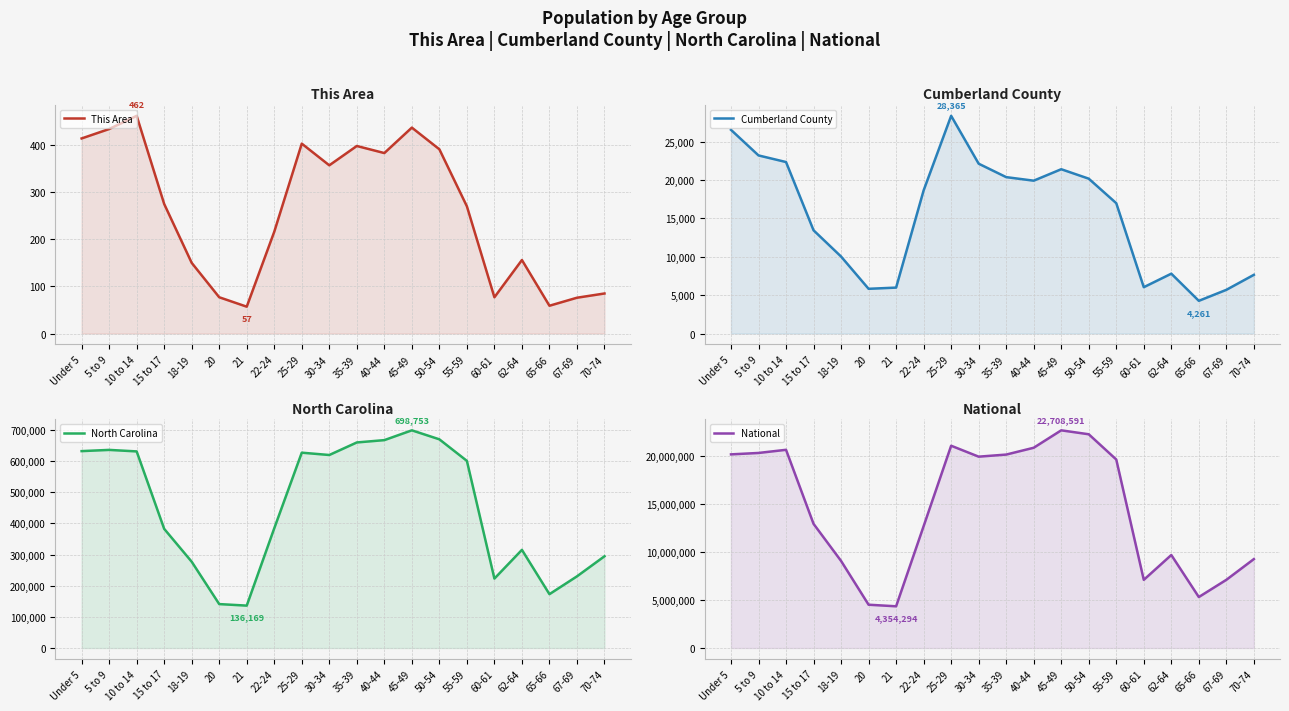

What value does the This Area series have at 20?

77